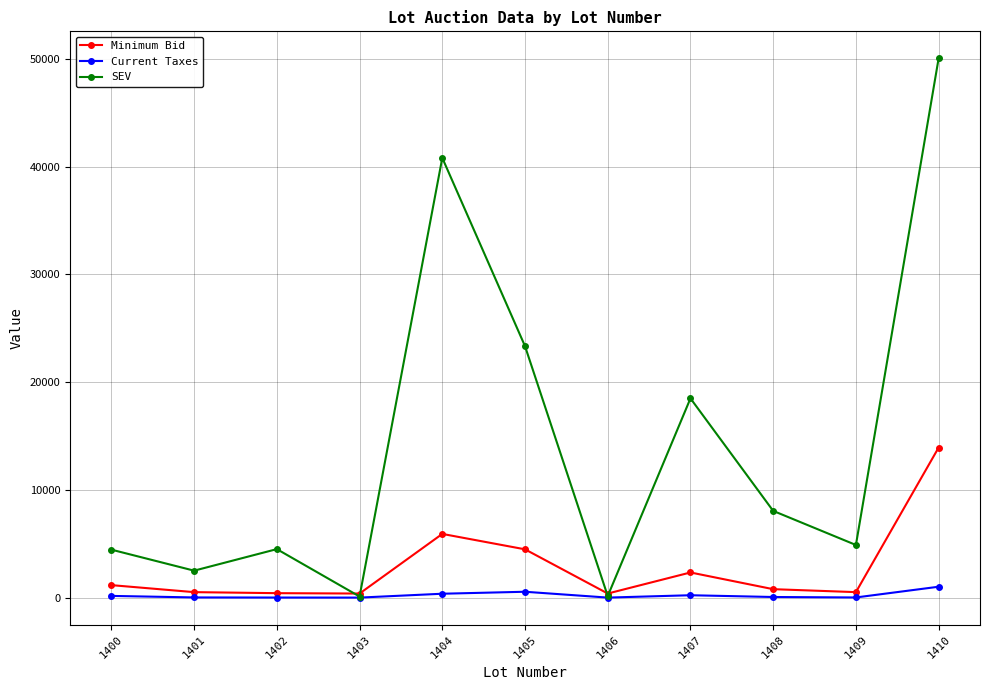

Where is the first local minimum for SEV?

1401